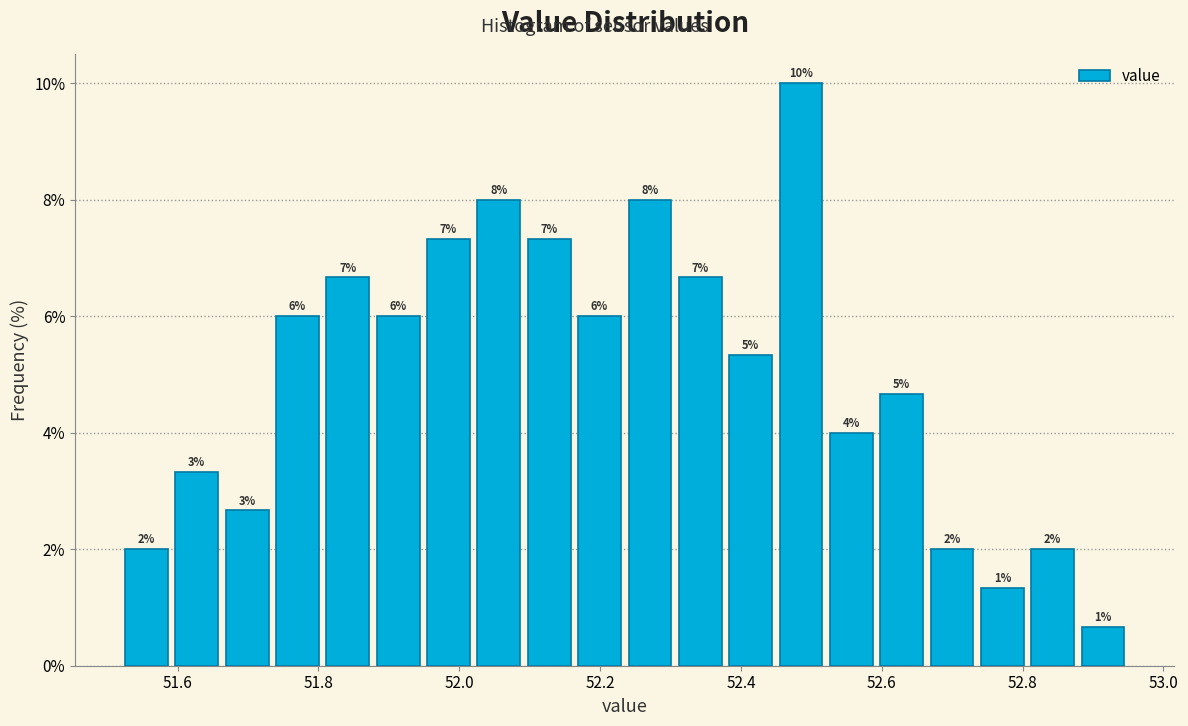

Around what value on the x-axis is the tallest bar? Give the approximate position of its centre, as read against the axis.

52.48